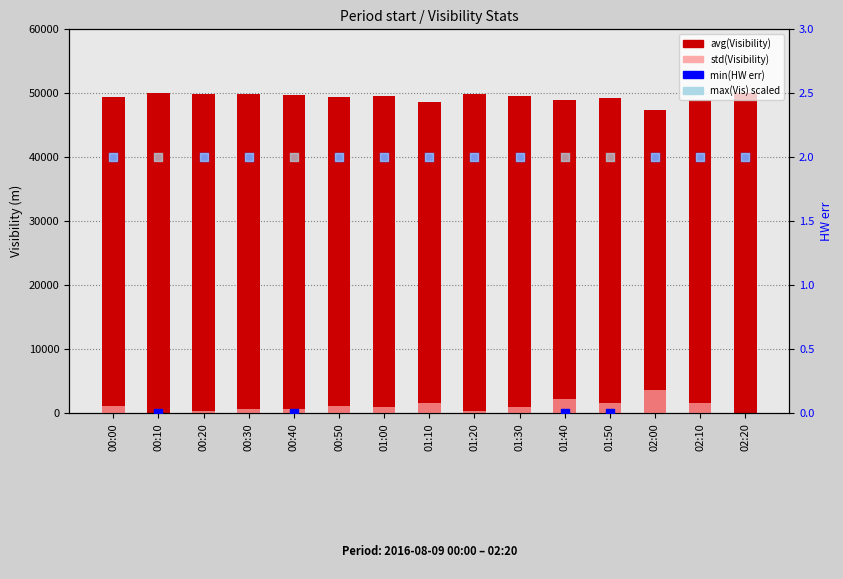

Which series has the largest Y range (max minus min)?

std(Visibility)